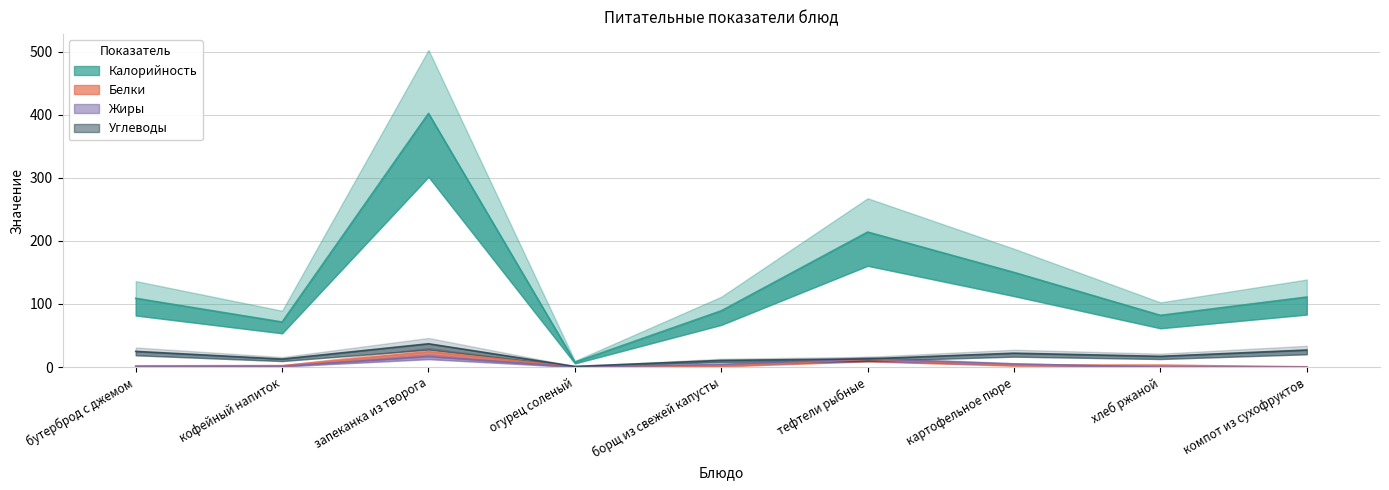

What is the label of the 4th point from the right?

тефтели рыбные